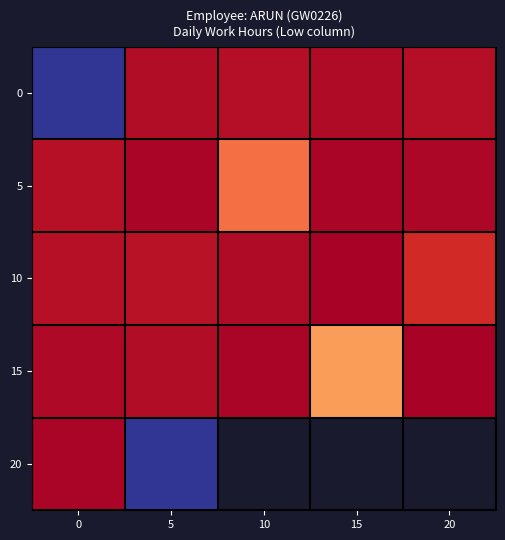

What is the average value of the 0 series?

9.3